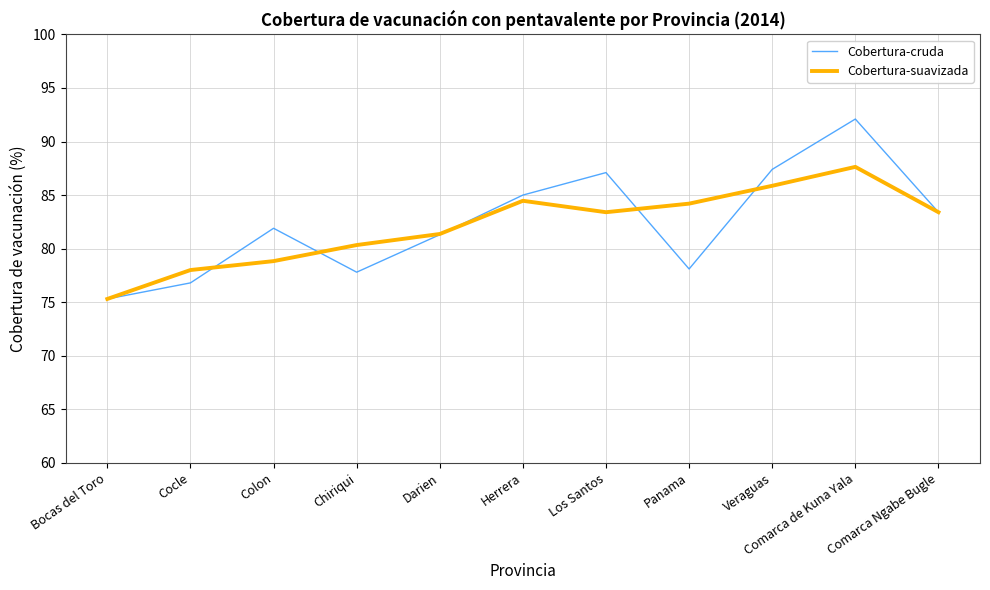

List the series in order of their peak value, highest first.

Cobertura-cruda, Cobertura-suavizada